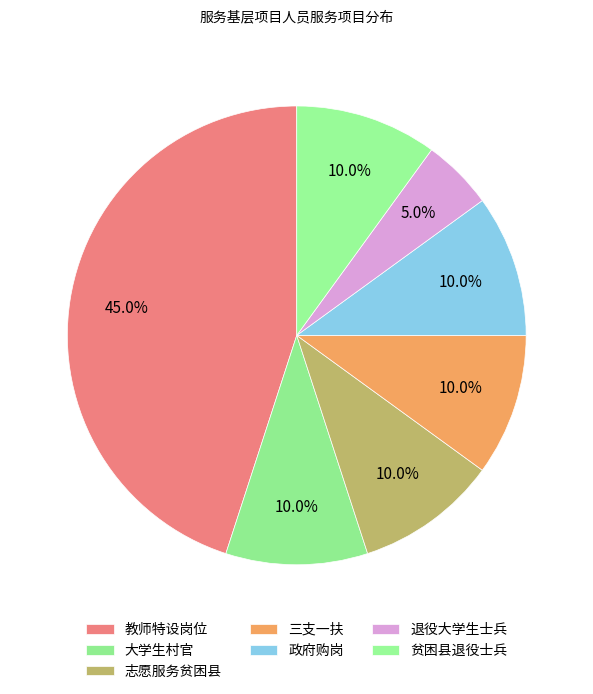

Which slice is the largest?

教师特设岗位